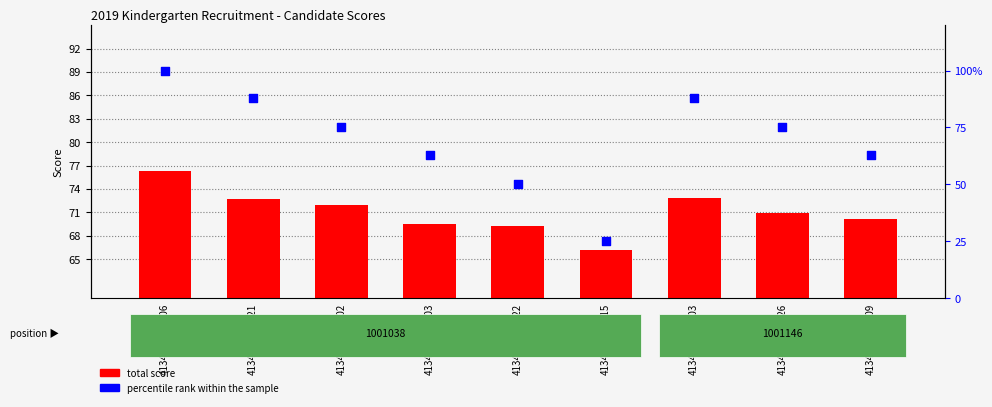

Is the value of percentile rank within the sample at 4134100102109 greater than the value of total score at 4134100101921?

No